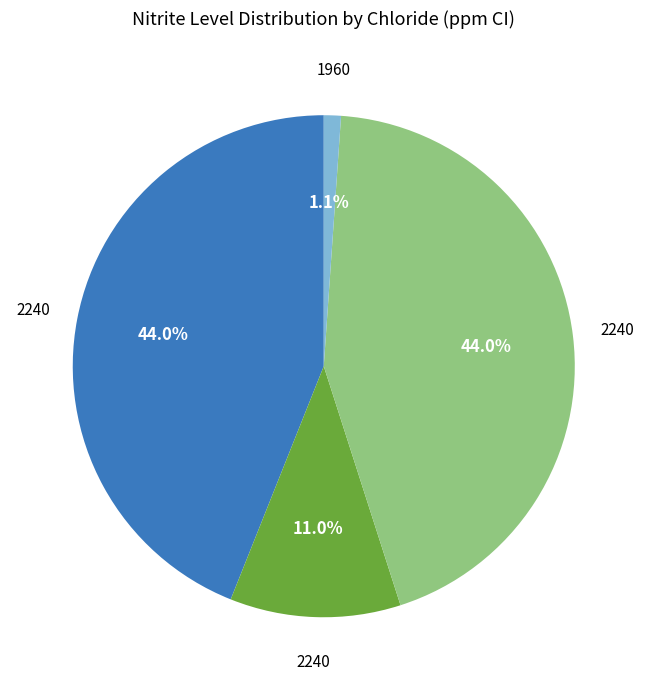

Is there a majority slice in this chart?

No